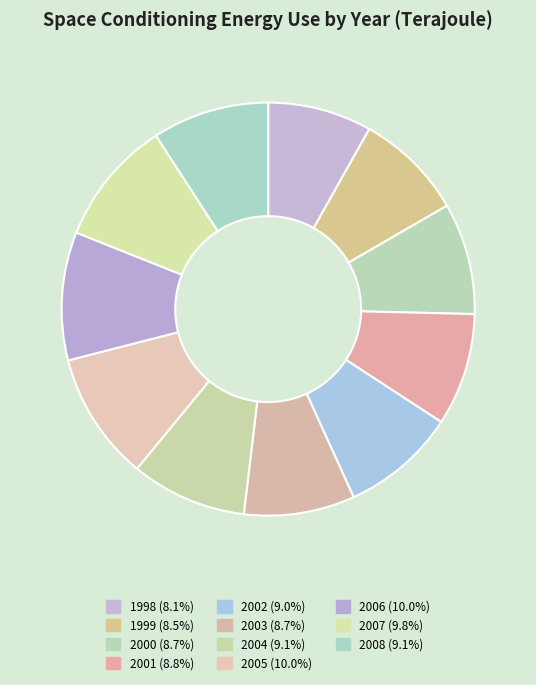

How many segments does this pie chart have?

11